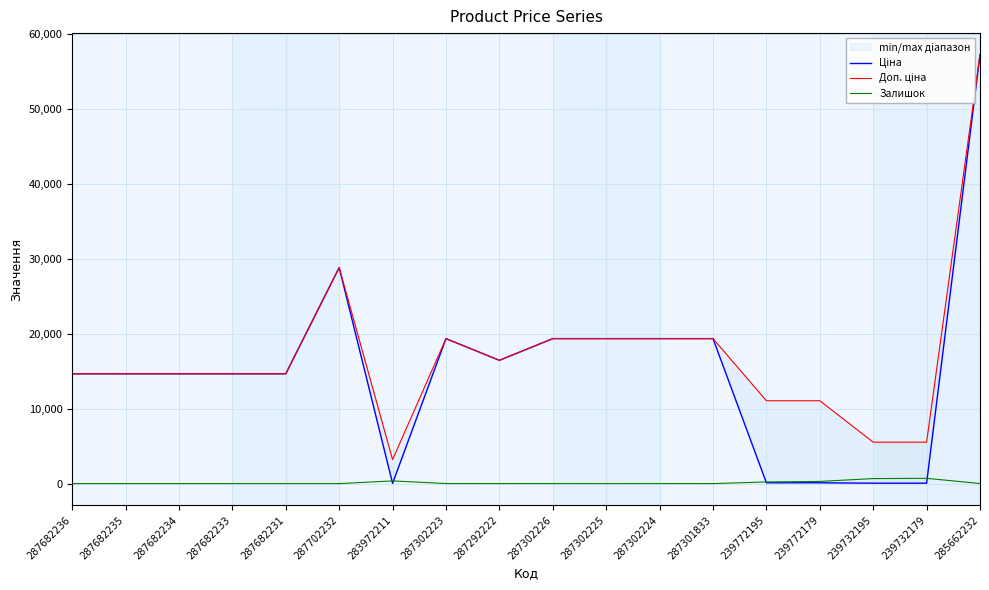

Which category has the lowest value in the Залишок series?

287682236